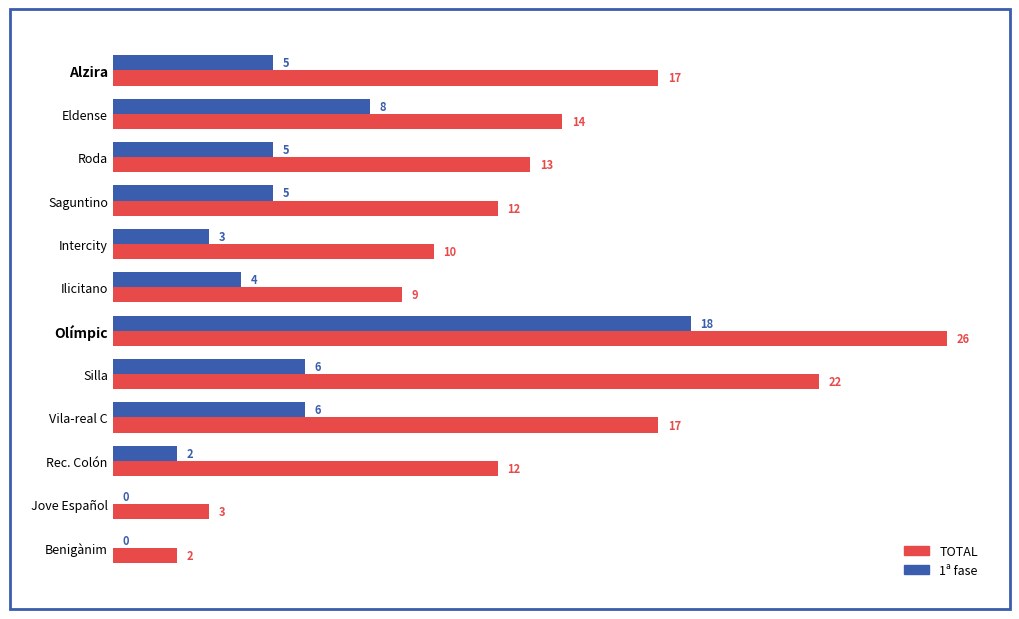

How many data points does each series have?

12